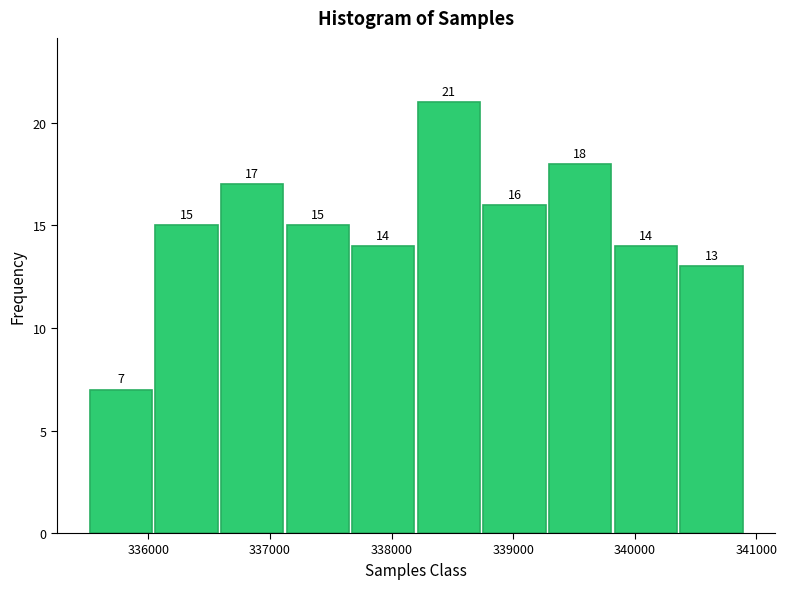

Which range on the x-axis has the tallest bar?

338200 to 338700